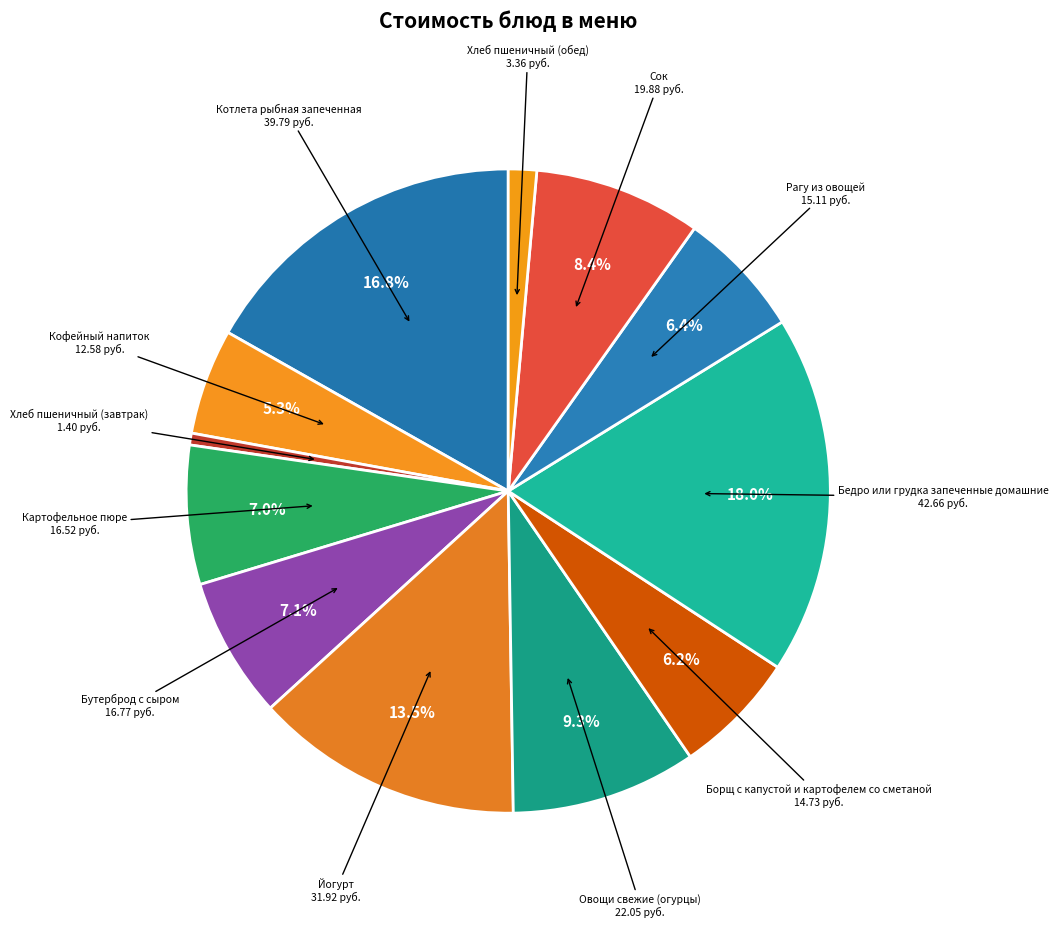

To the nearest percent, what percentage of the pie is Бутерброд с сыром?

7%